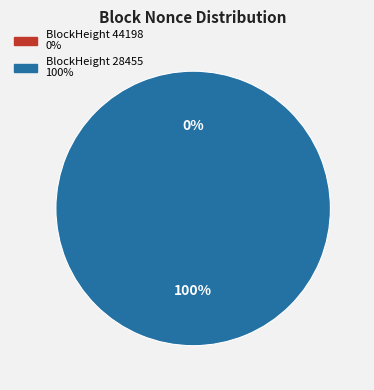

What is the smallest slice in the pie chart?

44198